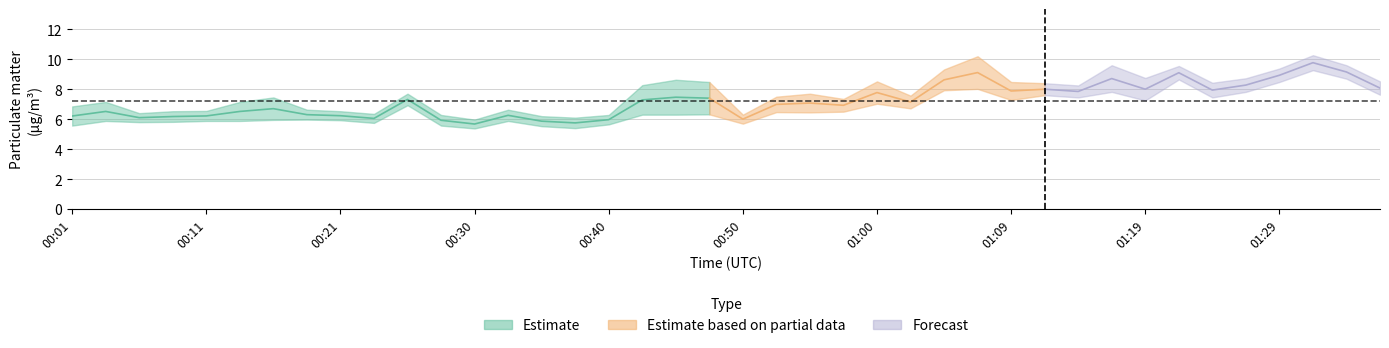

What is the label of the 40th point from the right?

00:01